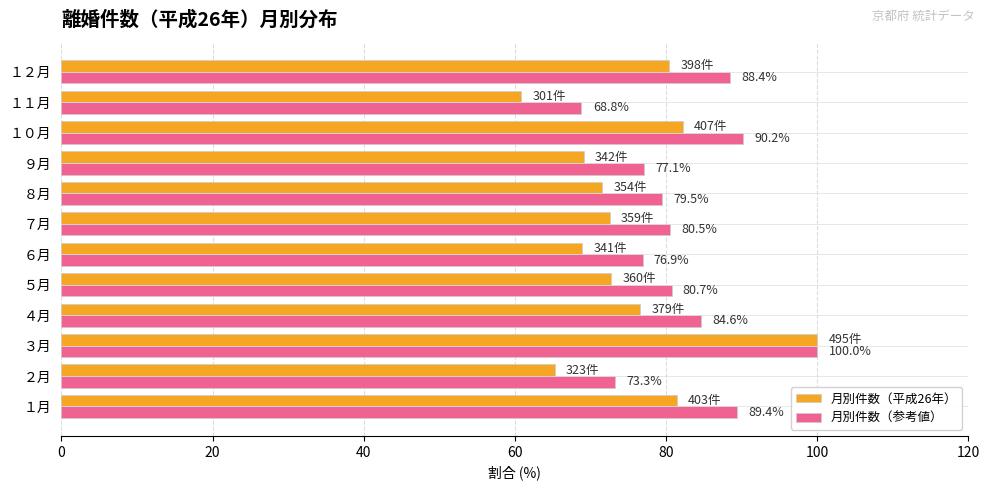

The value of 月別件数（参考値） at ８月 is 116.6. True or false?

False